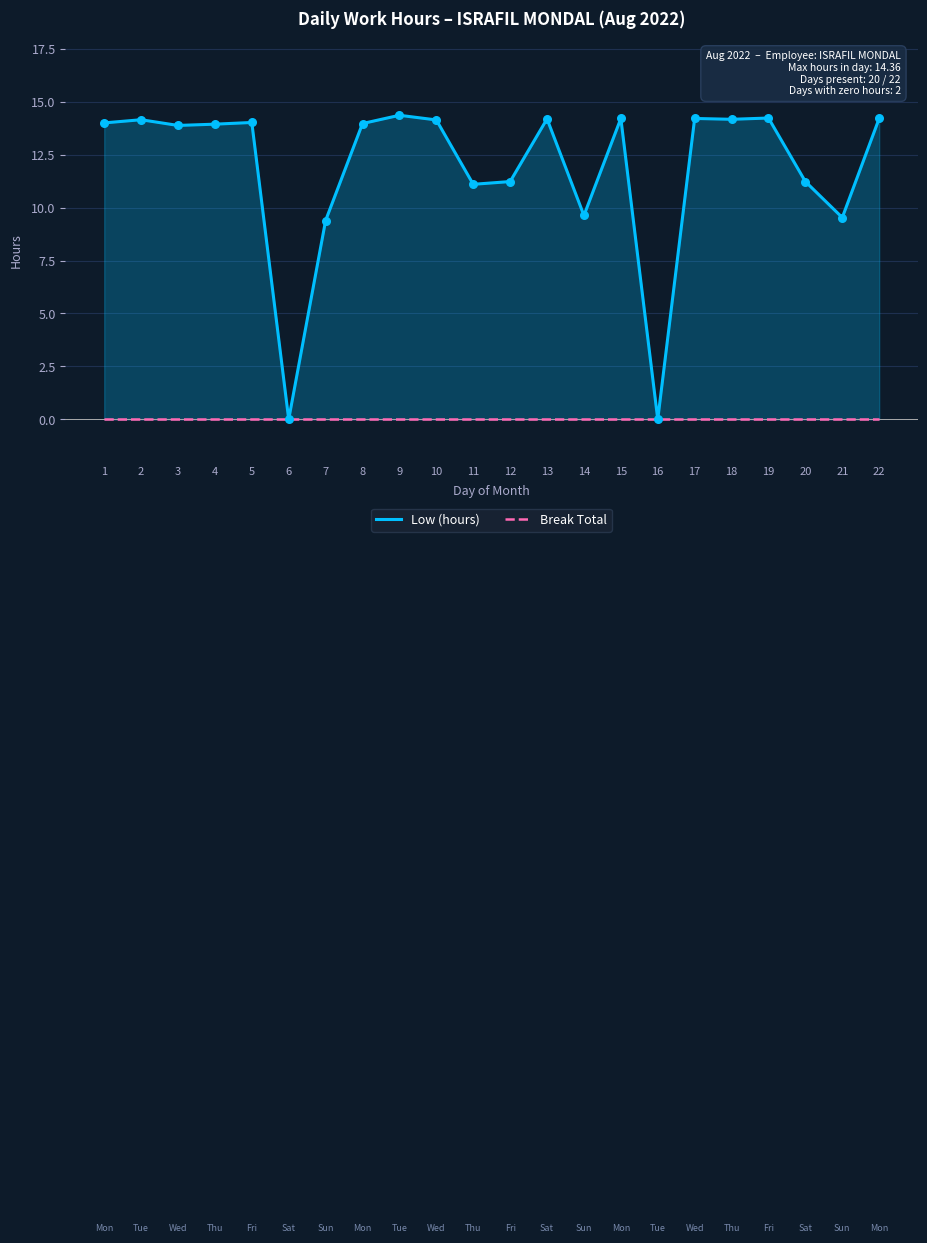

Is the value of Break Total at 8 greater than the value of Low (hours) at 16?

No